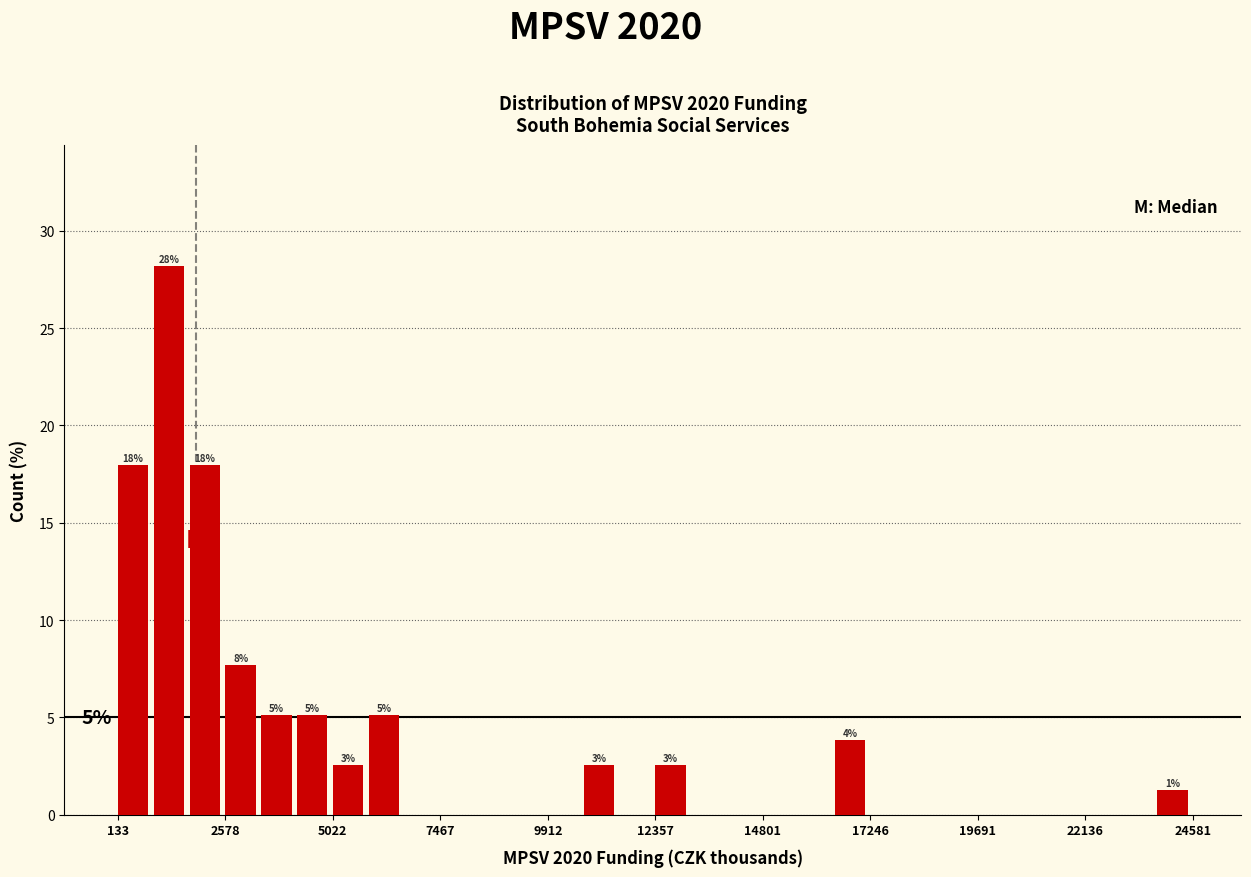

Around what value on the x-axis is the tallest bar? Give the approximate position of its centre, as read against the axis.

1500